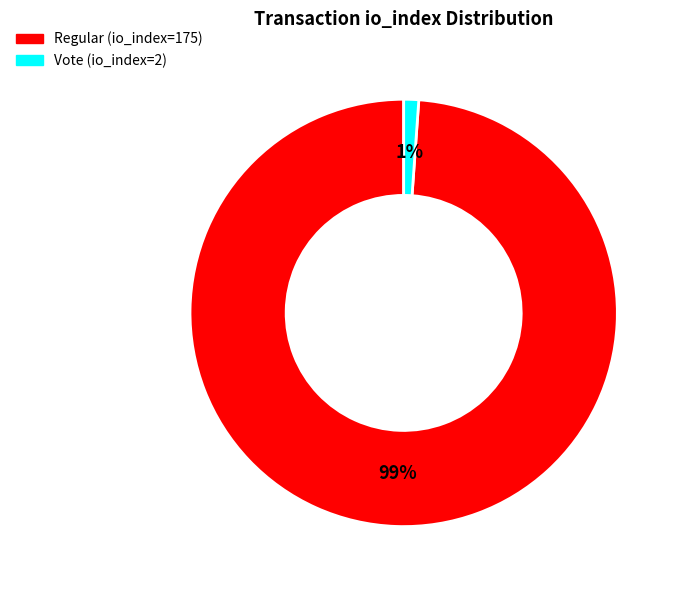

What percentage is the Regular (io_index=175) slice, to the nearest percent?

99%